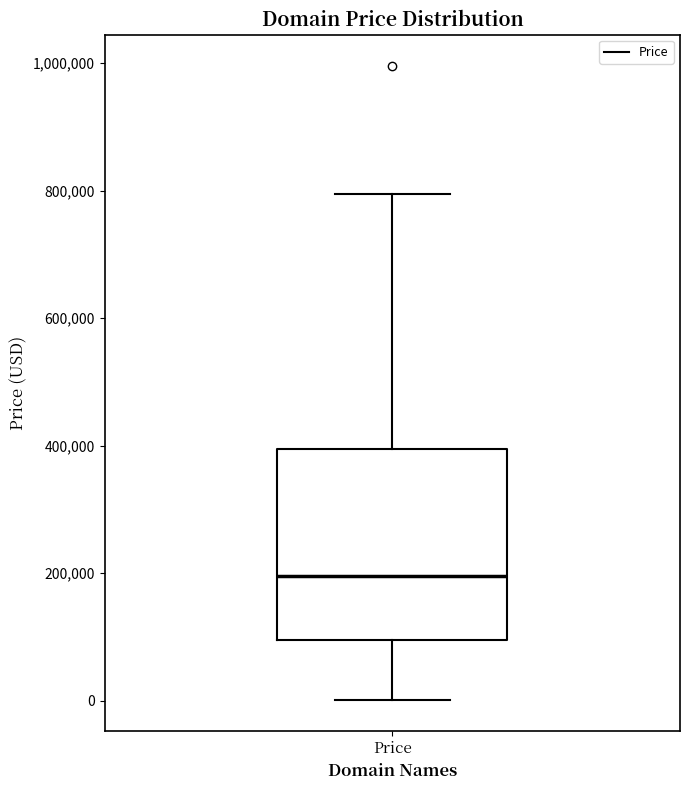

Read this box plot against the y-axis: the position of the median line, the range covered by the box, and the ends of both whiskers. The values are not printed on the chart, so give them approximately, as read against the axis.

median 200000, box 100000 to 400000, whiskers 0 to 800000